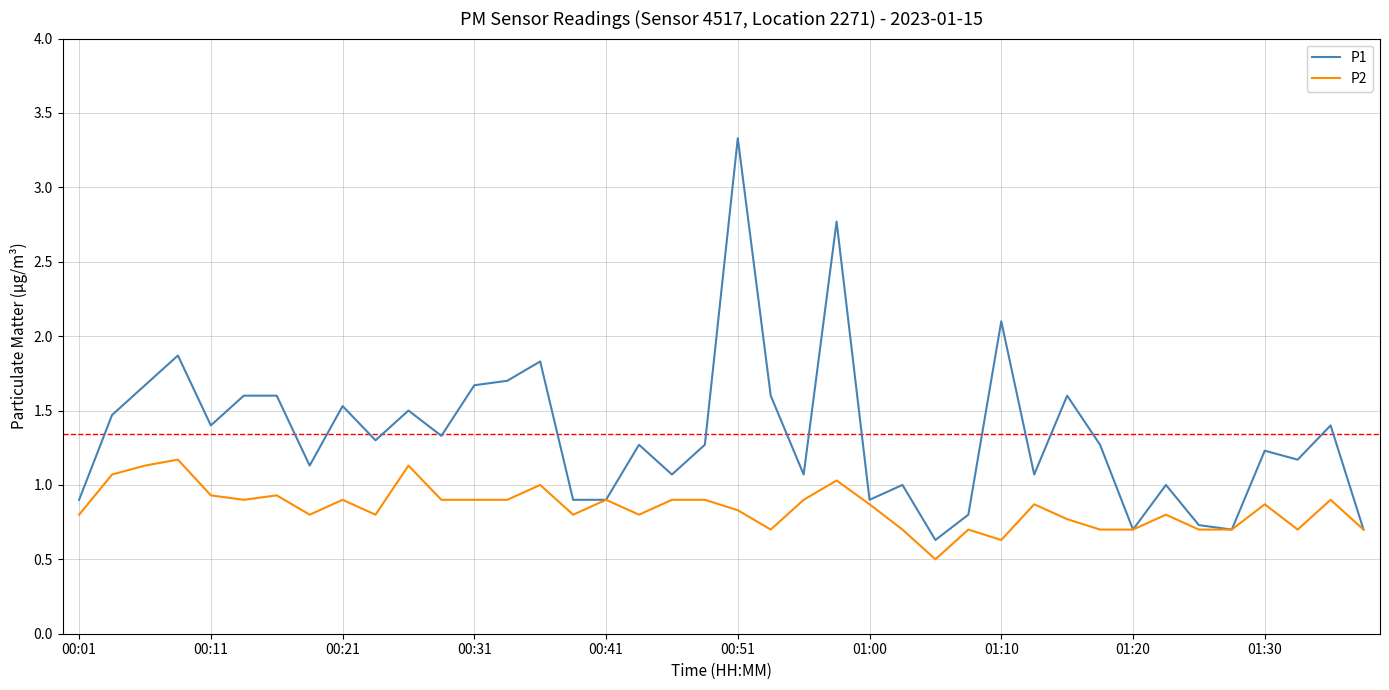

Which series has the widest spread of values?

P1